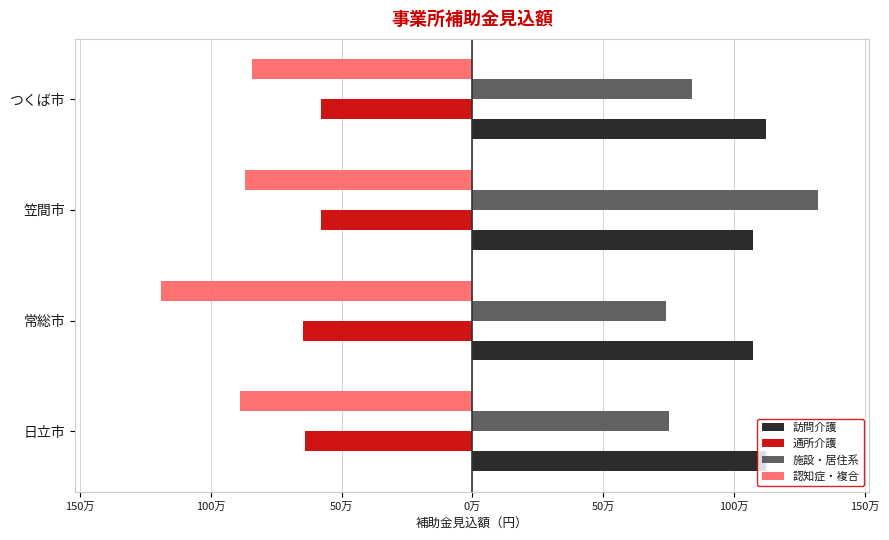

How many bars are there in each group?

4